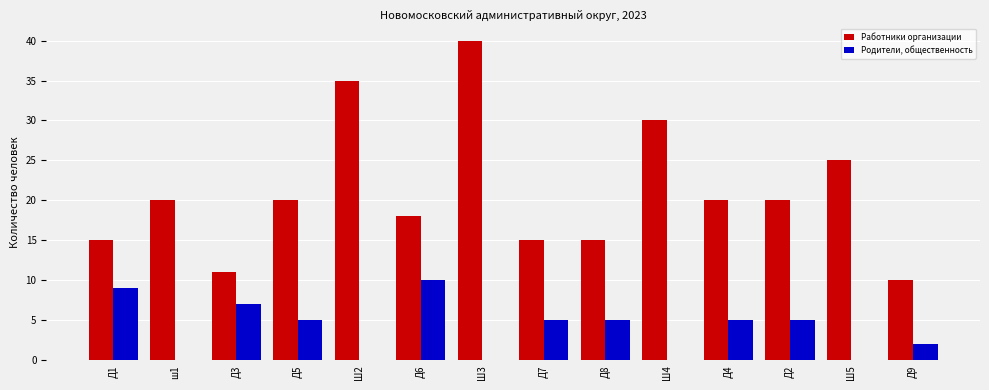

What is the sum of all Работники организации values?

294